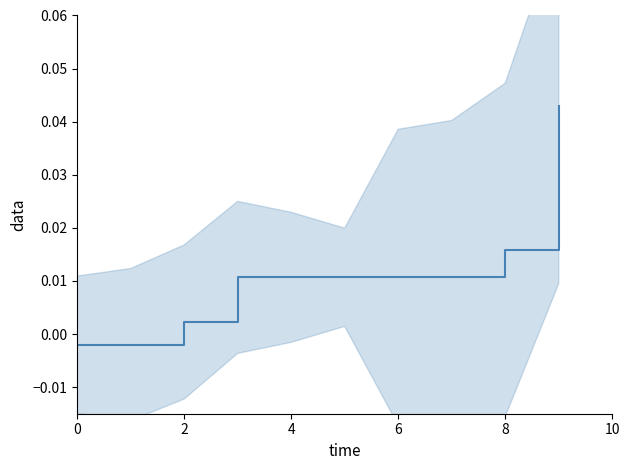

How many lines are shown in the chart?

1